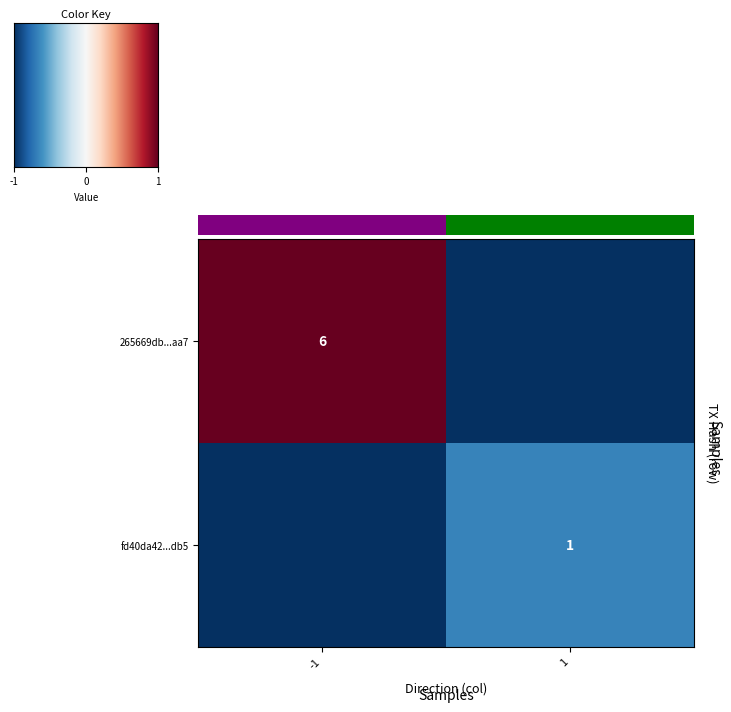

True or false: fd40da42...db5 has a value of 1 at 1.

True